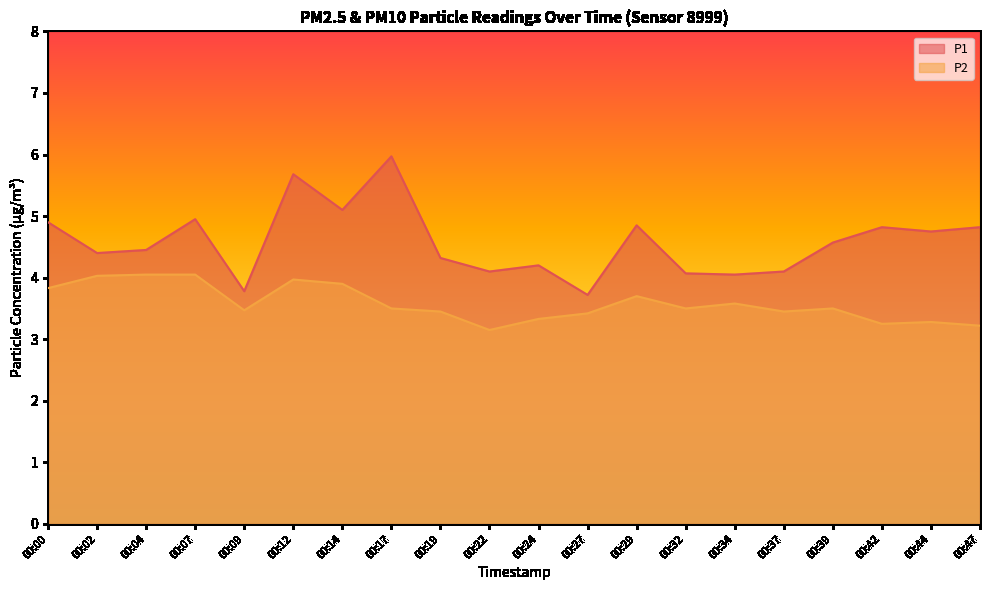

What is the difference between the second highest and second lowest values in the P2 series?

0.8